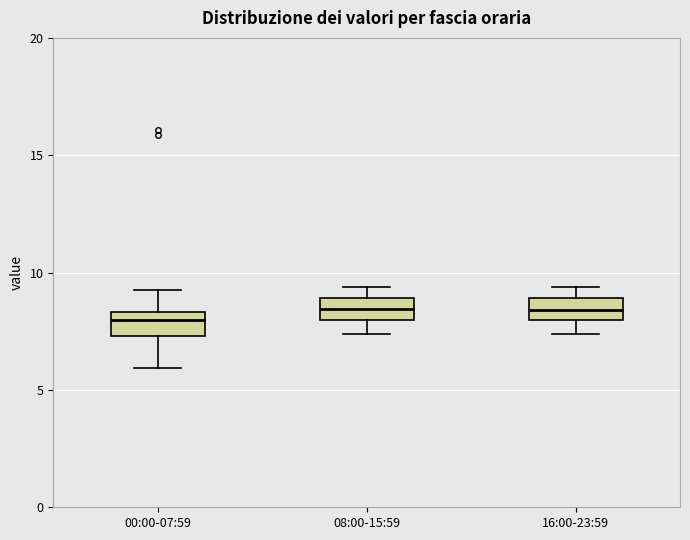

Reading left to right, transcribe this box plot: for each box, give where its median line is, the range the box spans, and where its two whiskers end, as read against the y-axis. The values are not printed on the chart, so give them approximately, as read against the axis.

00:00-07:59: median 8.0, box 7.5 to 8.5, whiskers 6.0 to 9.5
08:00-15:59: median 8.5, box 8.0 to 9.0, whiskers 7.5 to 9.5
16:00-23:59: median 8.5, box 8.0 to 9.0, whiskers 7.5 to 9.5